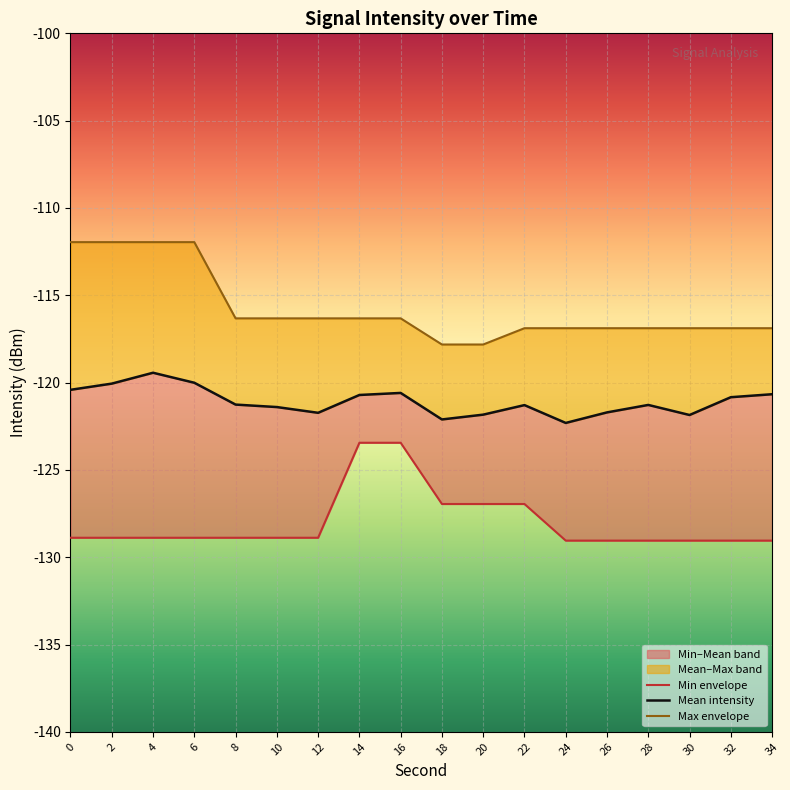

Which has a higher value, 20 or 4?

20